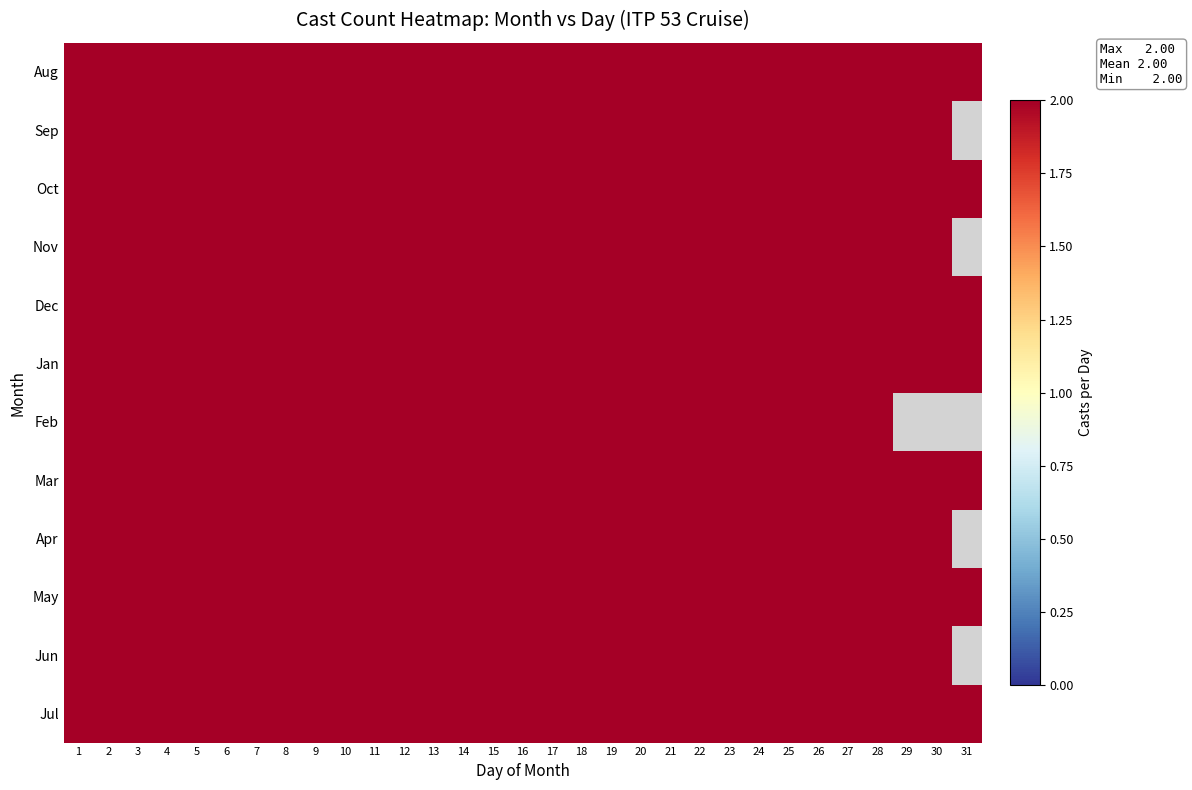

Reading left to right, list all the values displayed in this chart.

Aug: 0=2	1=2	2=2	3=2	4=2	5=2	6=2	7=2	8=2	9=2	10=2	11=2	12=2	13=2	14=2	15=2	16=2	17=2	18=2	19=2	20=2	21=2	22=2	23=2	24=2	25=2	26=2	27=2	28=2	29=2	30=2
Sep: 0=2	1=2	2=2	3=2	4=2	5=2	6=2	7=2	8=2	9=2	10=2	11=2	12=2	13=2	14=2	15=2	16=2	17=2	18=2	19=2	20=2	21=2	22=2	23=2	24=2	25=2	26=2	27=2	28=2	29=2	30=0
Oct: 0=2	1=2	2=2	3=2	4=2	5=2	6=2	7=2	8=2	9=2	10=2	11=2	12=2	13=2	14=2	15=2	16=2	17=2	18=2	19=2	20=2	21=2	22=2	23=2	24=2	25=2	26=2	27=2	28=2	29=2	30=2
Nov: 0=2	1=2	2=2	3=2	4=2	5=2	6=2	7=2	8=2	9=2	10=2	11=2	12=2	13=2	14=2	15=2	16=2	17=2	18=2	19=2	20=2	21=2	22=2	23=2	24=2	25=2	26=2	27=2	28=2	29=2	30=0
Dec: 0=2	1=2	2=2	3=2	4=2	5=2	6=2	7=2	8=2	9=2	10=2	11=2	12=2	13=2	14=2	15=2	16=2	17=2	18=2	19=2	20=2	21=2	22=2	23=2	24=2	25=2	26=2	27=2	28=2	29=2	30=2
Jan: 0=2	1=2	2=2	3=2	4=2	5=2	6=2	7=2	8=2	9=2	10=2	11=2	12=2	13=2	14=2	15=2	16=2	17=2	18=2	19=2	20=2	21=2	22=2	23=2	24=2	25=2	26=2	27=2	28=2	29=2	30=2
Feb: 0=2	1=2	2=2	3=2	4=2	5=2	6=2	7=2	8=2	9=2	10=2	11=2	12=2	13=2	14=2	15=2	16=2	17=2	18=2	19=2	20=2	21=2	22=2	23=2	24=2	25=2	26=2	27=2	28=0	29=0	30=0
Mar: 0=2	1=2	2=2	3=2	4=2	5=2	6=2	7=2	8=2	9=2	10=2	11=2	12=2	13=2	14=2	15=2	16=2	17=2	18=2	19=2	20=2	21=2	22=2	23=2	24=2	25=2	26=2	27=2	28=2	29=2	30=2
Apr: 0=2	1=2	2=2	3=2	4=2	5=2	6=2	7=2	8=2	9=2	10=2	11=2	12=2	13=2	14=2	15=2	16=2	17=2	18=2	19=2	20=2	21=2	22=2	23=2	24=2	25=2	26=2	27=2	28=2	29=2	30=0
May: 0=2	1=2	2=2	3=2	4=2	5=2	6=2	7=2	8=2	9=2	10=2	11=2	12=2	13=2	14=2	15=2	16=2	17=2	18=2	19=2	20=2	21=2	22=2	23=2	24=2	25=2	26=2	27=2	28=2	29=2	30=2
Jun: 0=2	1=2	2=2	3=2	4=2	5=2	6=2	7=2	8=2	9=2	10=2	11=2	12=2	13=2	14=2	15=2	16=2	17=2	18=2	19=2	20=2	21=2	22=2	23=2	24=2	25=2	26=2	27=2	28=2	29=2	30=0
Jul: 0=2	1=2	2=2	3=2	4=2	5=2	6=2	7=2	8=2	9=2	10=2	11=2	12=2	13=2	14=2	15=2	16=2	17=2	18=2	19=2	20=2	21=2	22=2	23=2	24=2	25=2	26=2	27=2	28=2	29=2	30=2